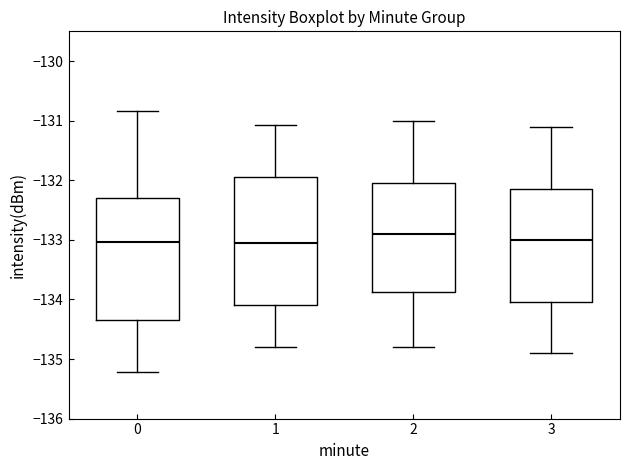

Reading left to right, read every box against the y-axis: the position of its median line, the range the box covers, and the ends of its whiskers. The values are not printed on the chart, so give them approximately, as read against the axis.

0: median -133.0, box -134.3 to -132.3, whiskers -135.2 to -130.8
1: median -133.1, box -134.1 to -131.9, whiskers -134.8 to -131.1
2: median -132.9, box -133.9 to -132.0, whiskers -134.8 to -131.0
3: median -133.0, box -134.0 to -132.1, whiskers -134.9 to -131.1